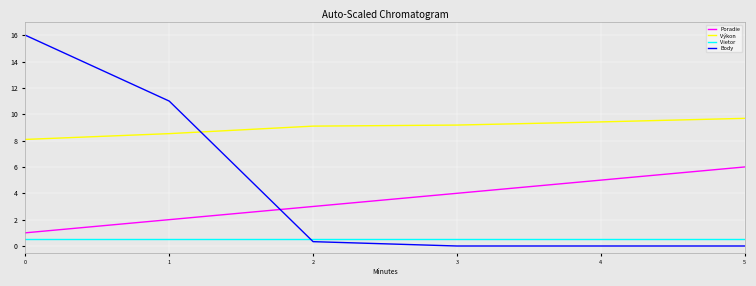

What is the highest value of the Poradie series?

6.0